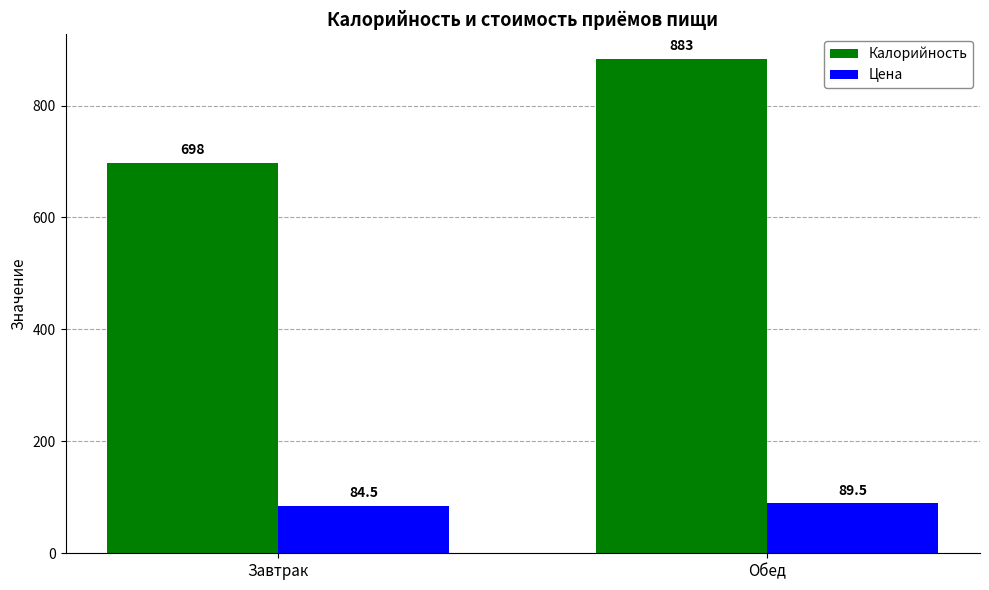

Reading right to left, list all the values displayed in this chart.

Калорийность: Обед=883.0	Завтрак=698.0
Цена: Обед=89.5	Завтрак=84.5